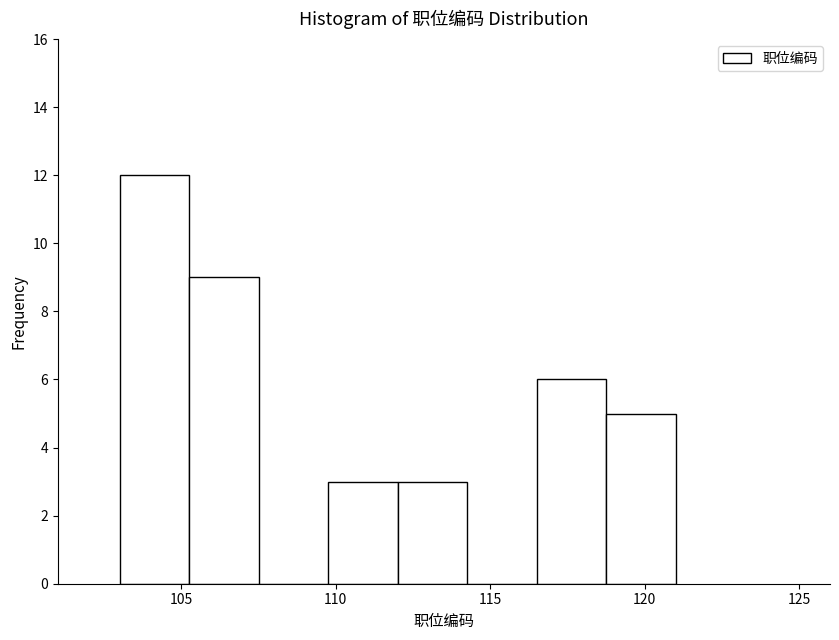

What is the height of the bar covering 109.75 to 112.00 on the x-axis? Neither the bar edges nor the heights are printed on the chart, so give them approximately, as read against the axes.

3